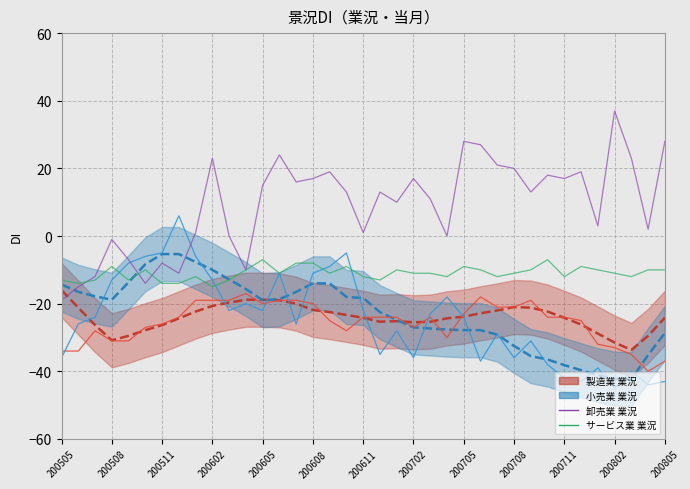

Is it true that 小売業 平滑 equals -18.0 at 17?

True